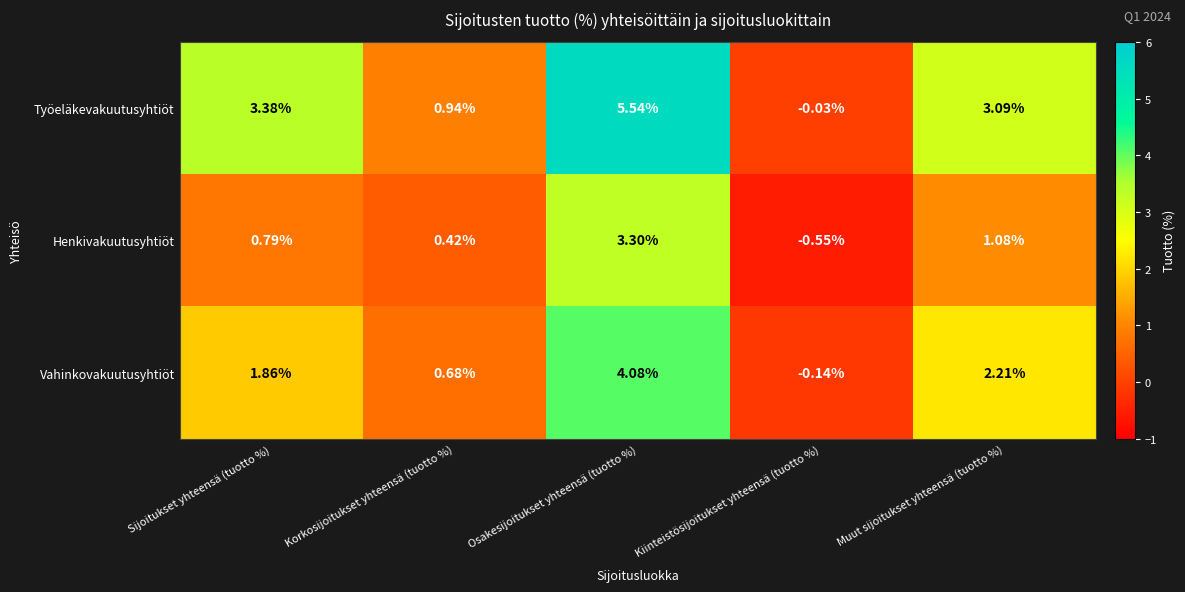

Between Osakesijoitukset yhteensä (tuotto %) and Muut sijoitukset yhteensä (tuotto %), which series saw the biggest shift?

Työeläkevakuutusyhtiöt